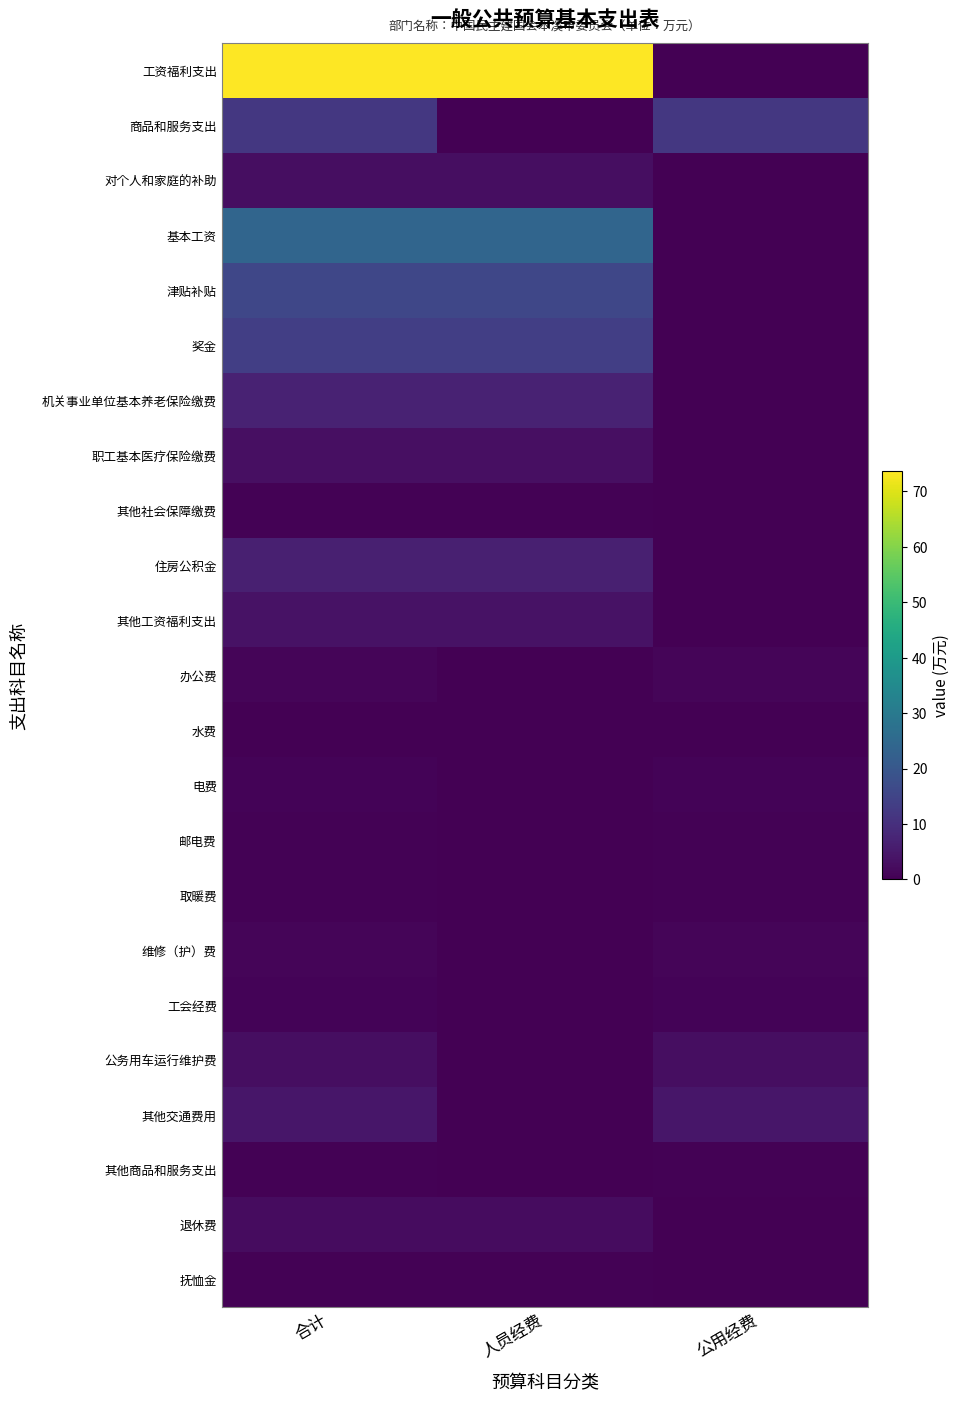

Between 人员经费 and 公用经费, which series saw the biggest shift?

工资福利支出